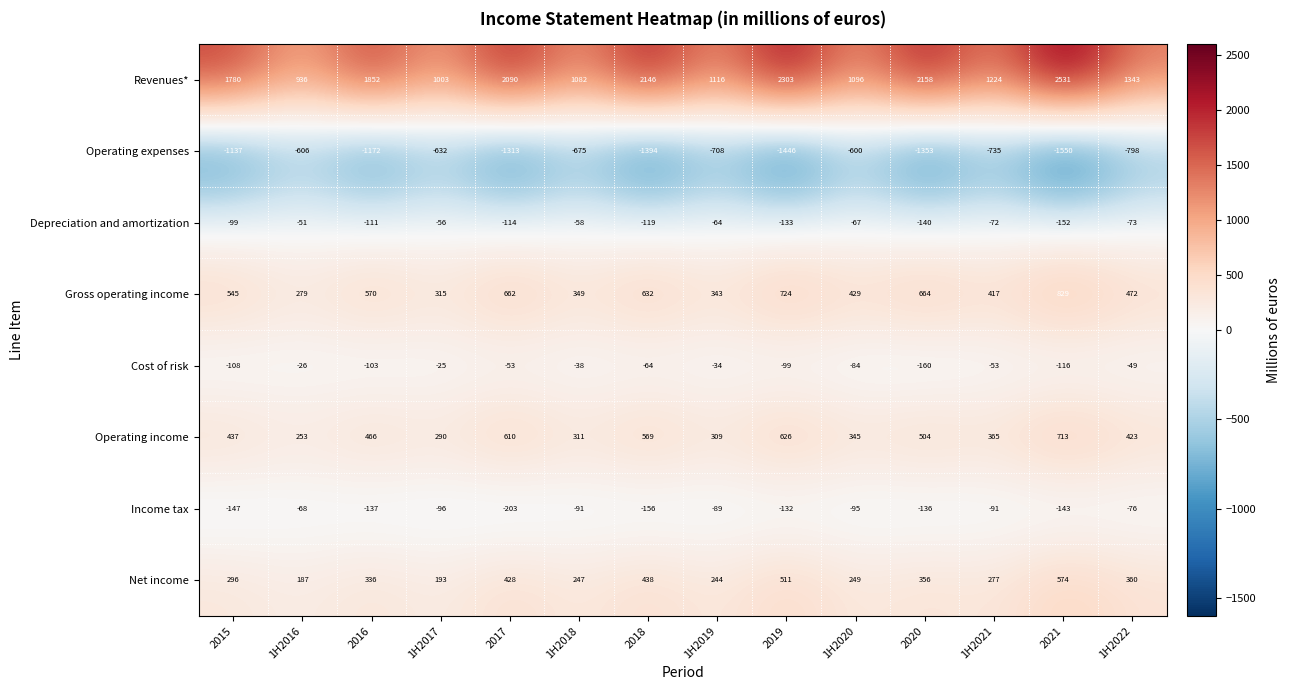

Between 2015 and 1H2018, which series saw the biggest shift?

Revenues*